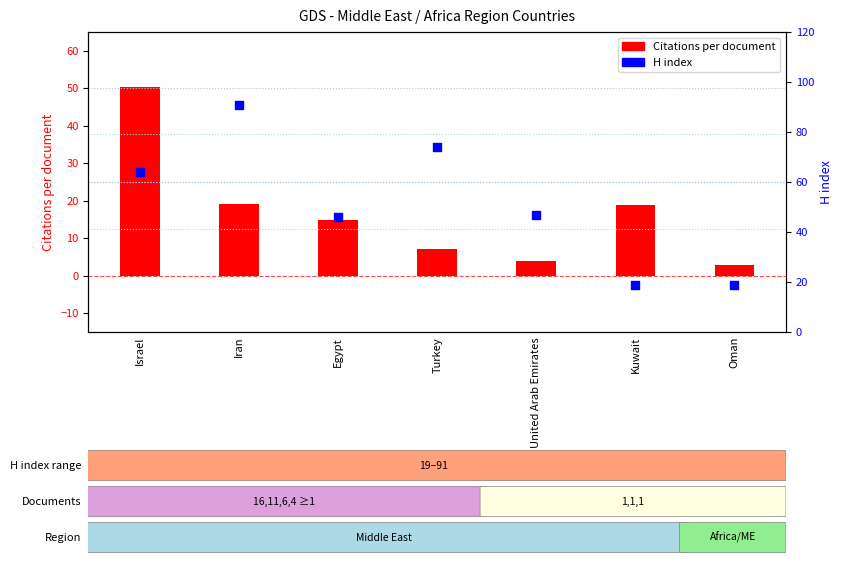

Which series has the largest Y range (max minus min)?

H index